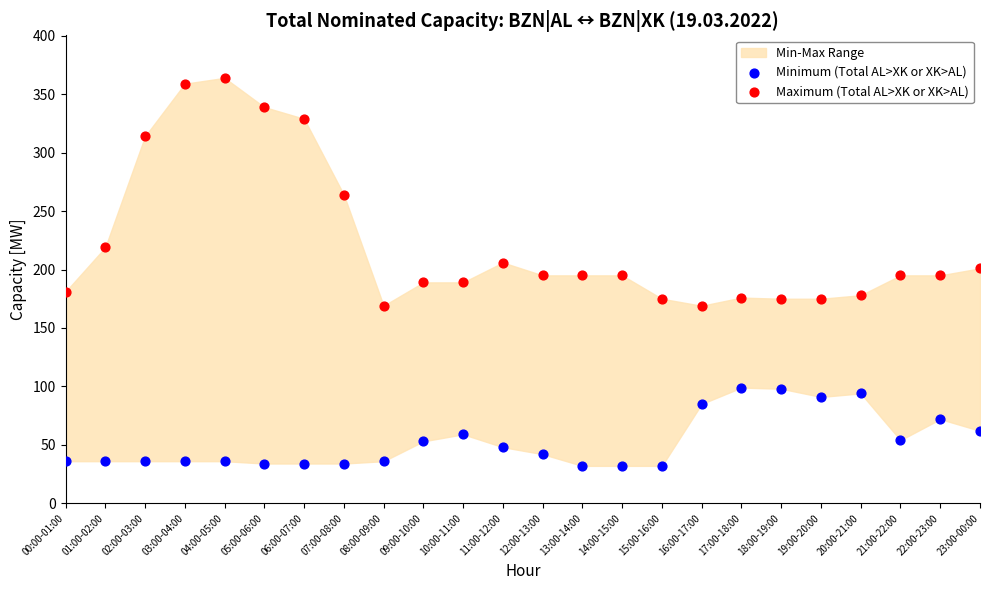

Which series reaches the maximum Y coordinate?

Maximum (Total AL>XK or XK>AL)